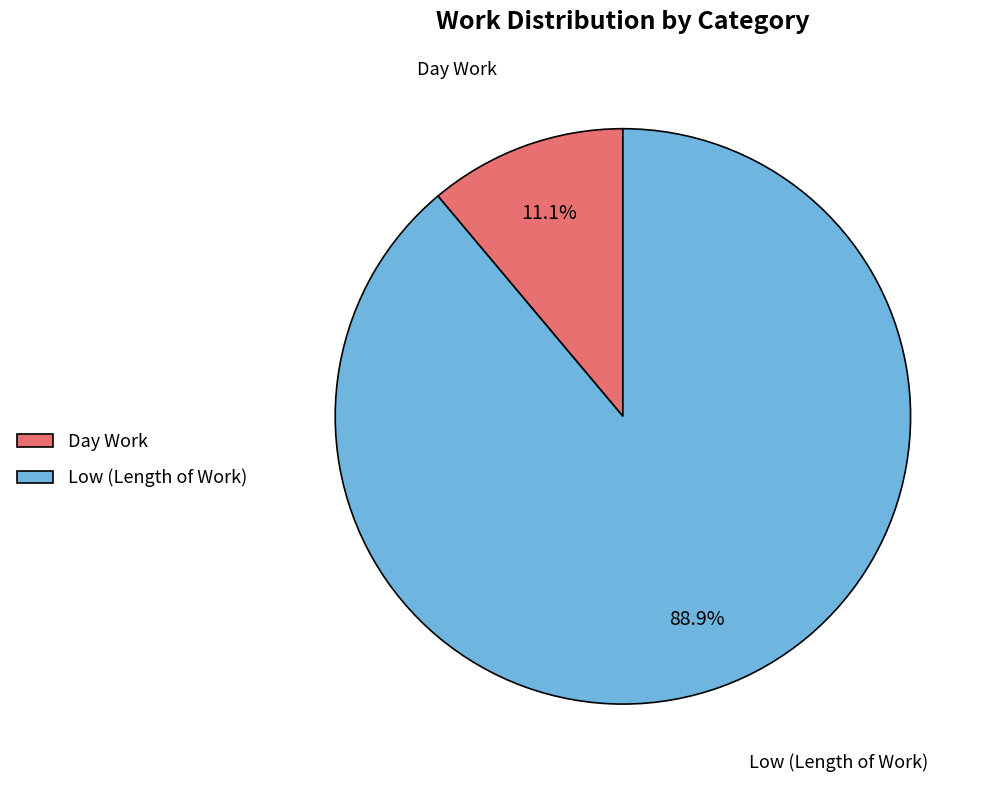

What portion of the pie excludes Low (Length of Work)?

11.1%